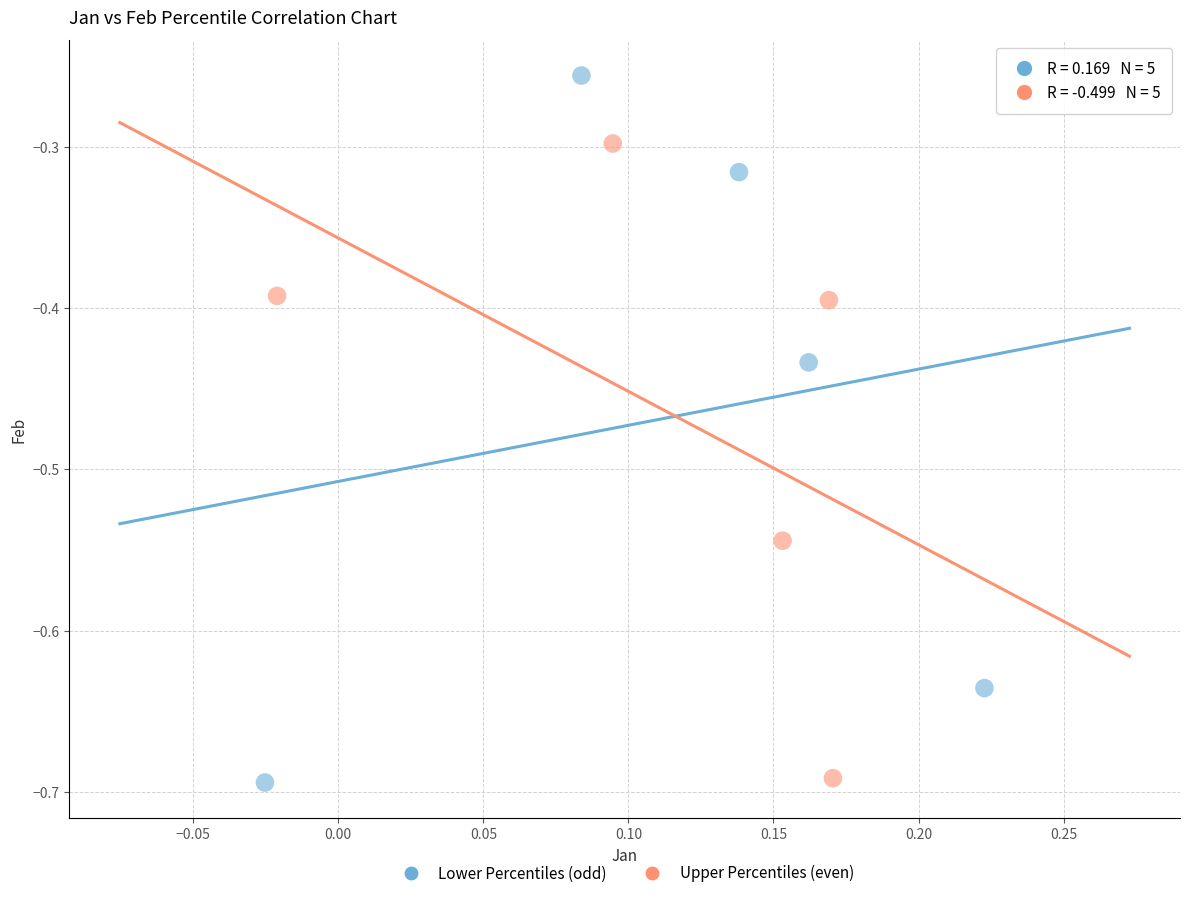

Which series contains the highest Y value?

Lower Percentiles (odd)